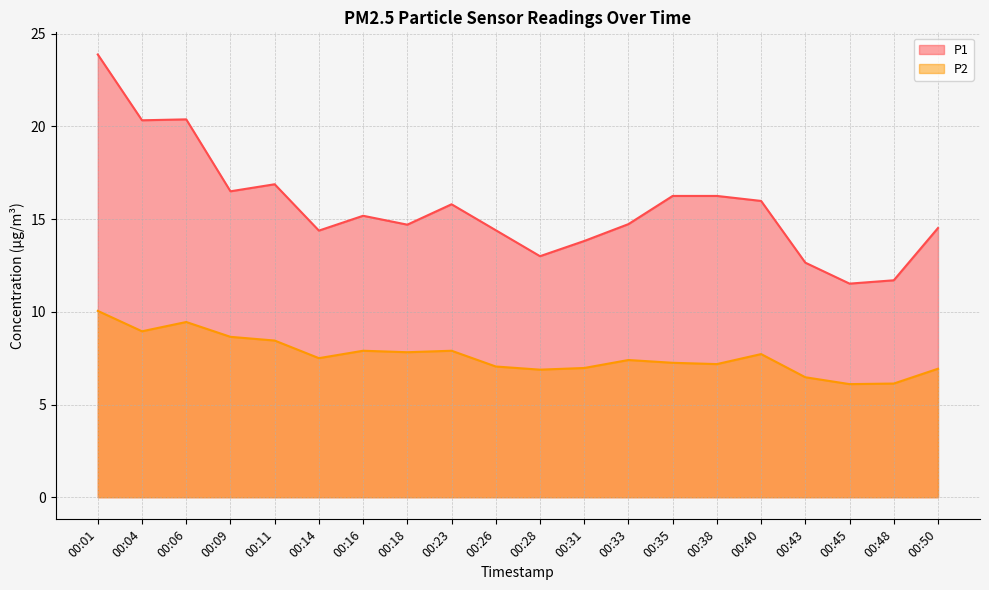

At 00:48, list the series in order from smallest to largest.

P2, P1